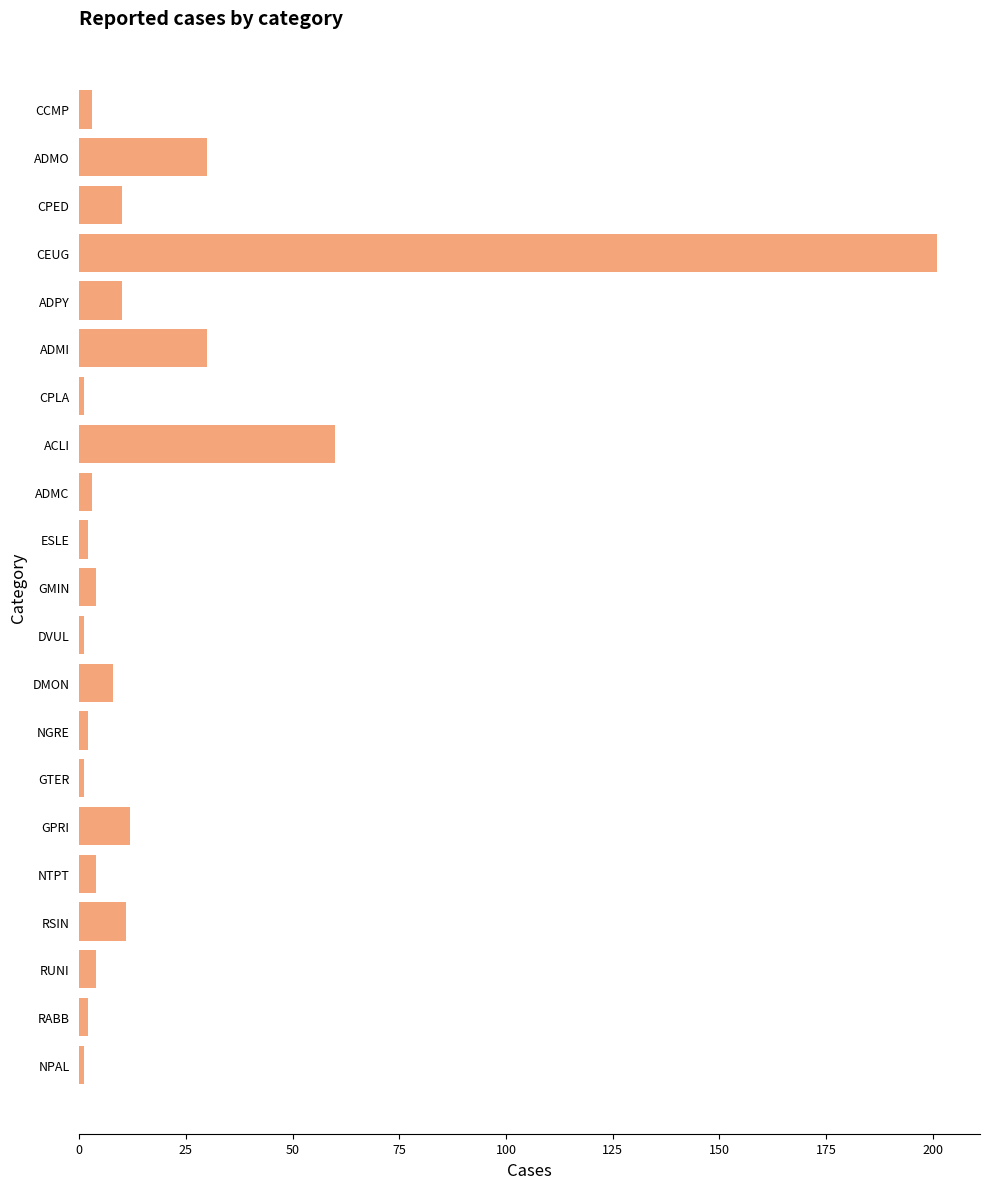

Is it true that the value at CEUG is 269?

False